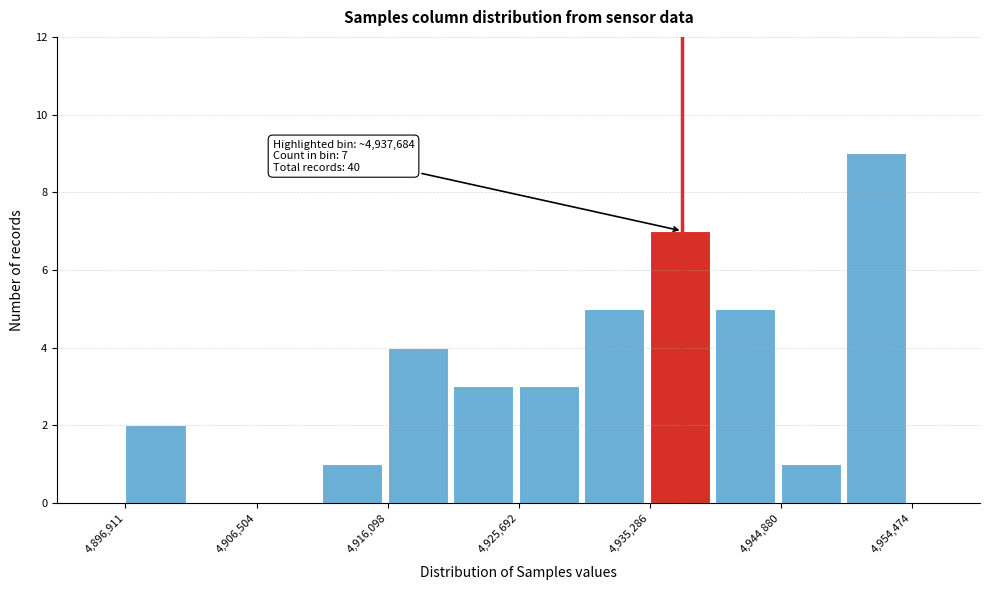

Over which range of the x-axis is the bar tallest?

4950000 to 4954000